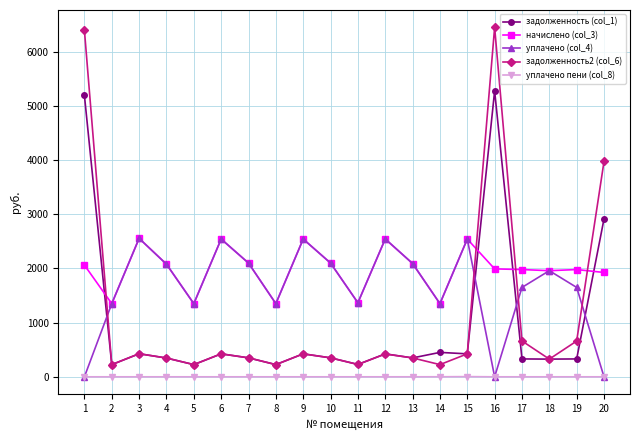

Read the уплачено (col_4) value at 12.

2544.7